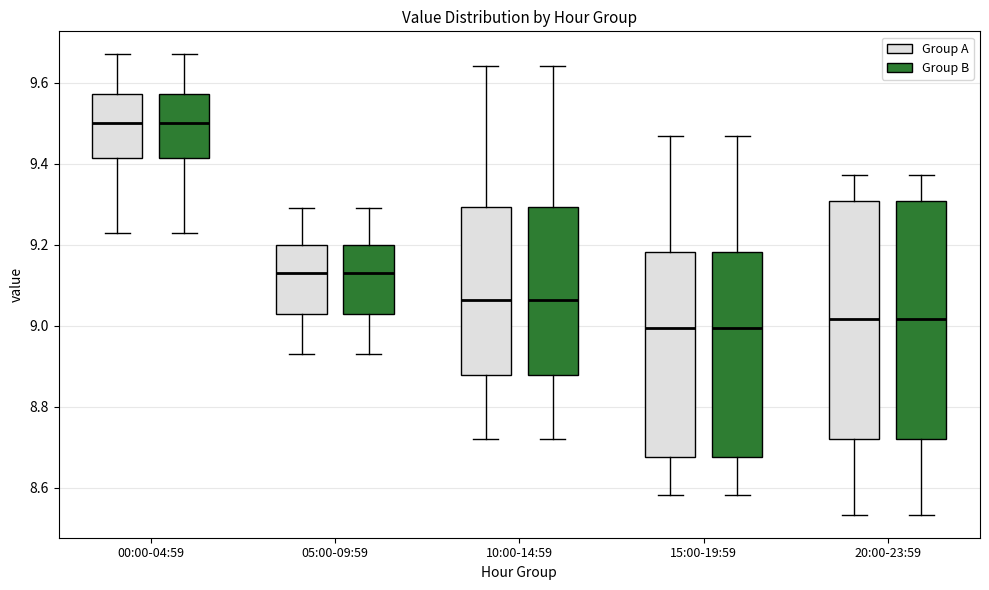

Where is the upper edge of the box for 05:00-09:59 (Group B) on the y-axis? The values are not printed on the chart, so give them approximately, as read against the axis.

9.20